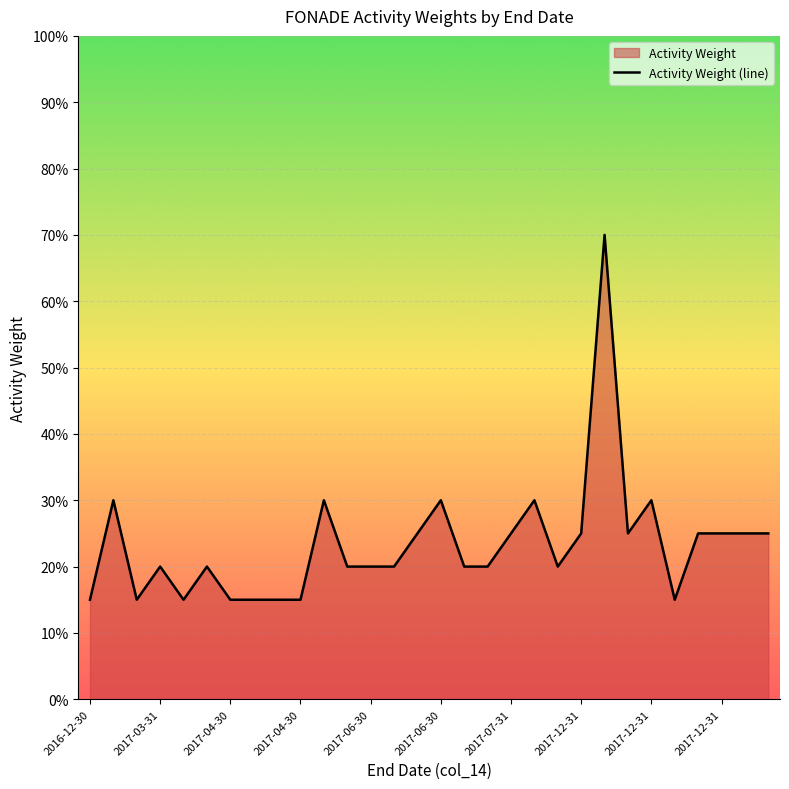

Reading left to right, transcribe all the data shown in this chart.

0.1	0.3	0.1	0.2	0.1	0.2	0.1	0.1	0.1	0.1	0.3	0.2	0.2	0.2	0.2	0.3	0.2	0.2	0.2	0.3	0.2	0.2	0.7	0.2	0.3	0.1	0.2	0.2	0.2	0.2